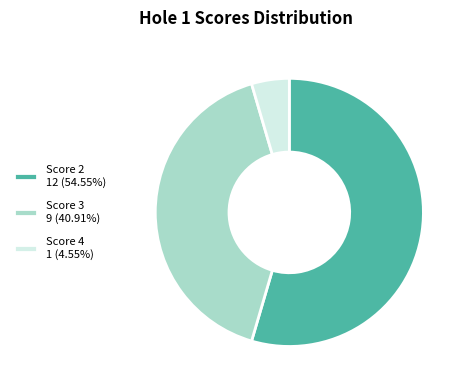

Is Score 2 12 (54.55%) the majority of the pie?

Yes